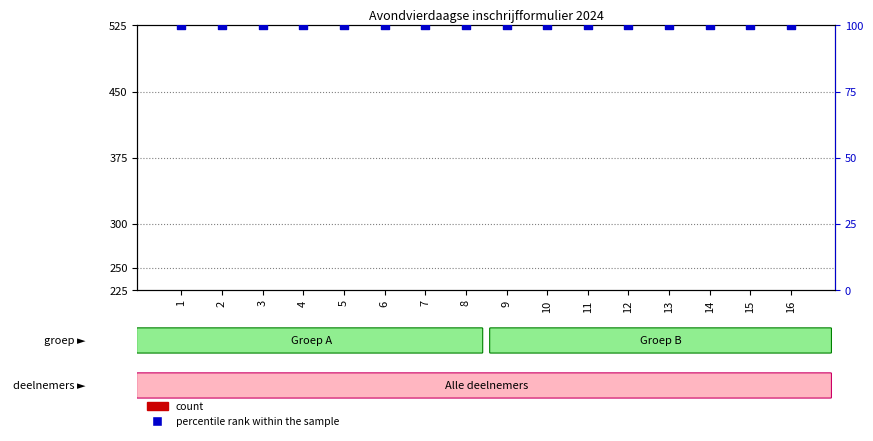

Is the value of count at 9 greater than the value of percentile rank within the sample at 16?

No